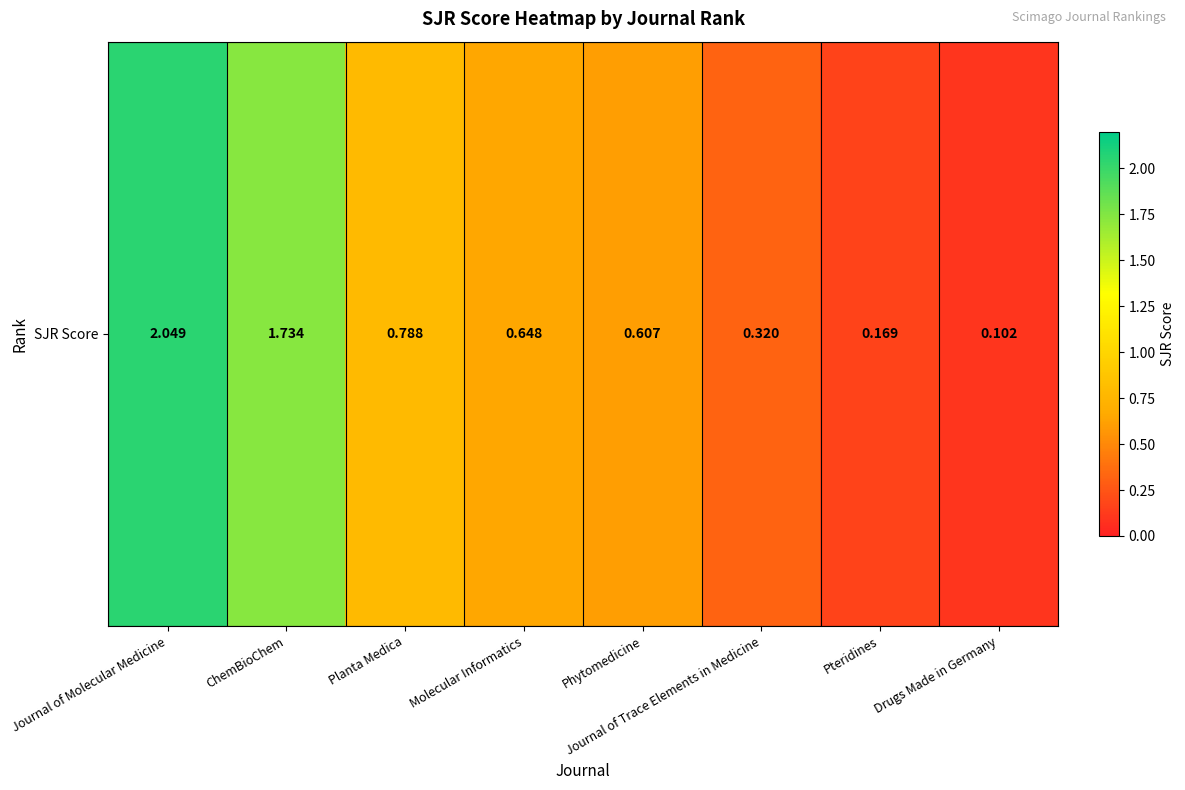

What is the greatest value displayed?

2.0